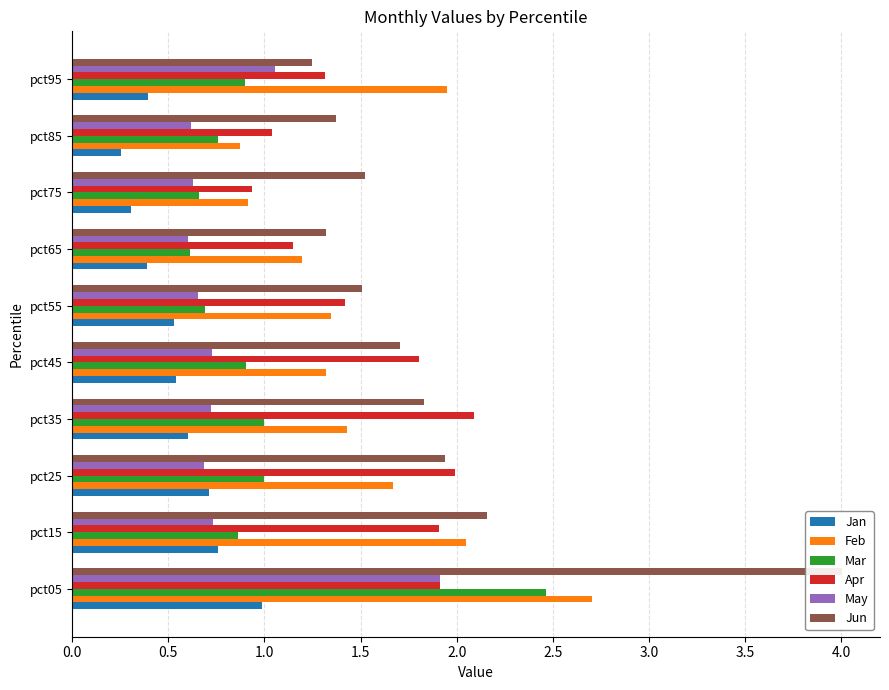

Read the Feb value at pct35.

1.4